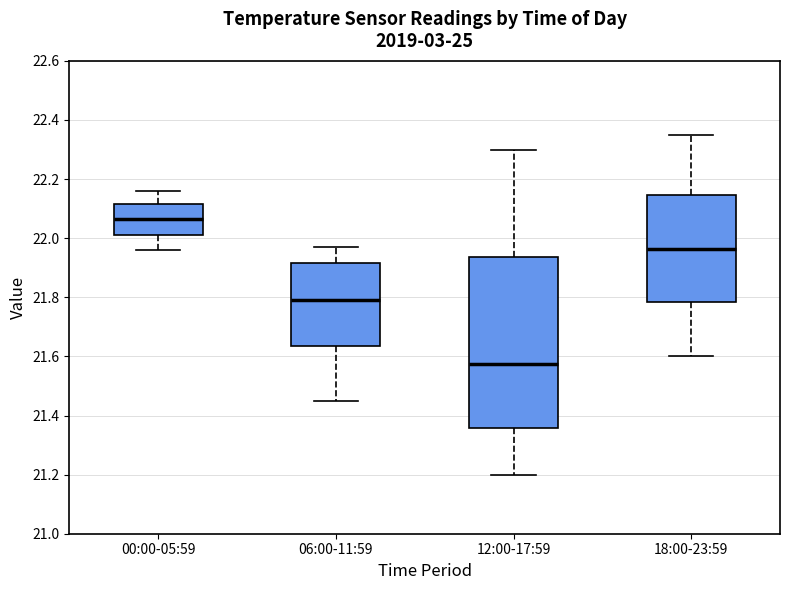

Which box is the tallest, from its lower edge to its upper edge?

12:00-17:59